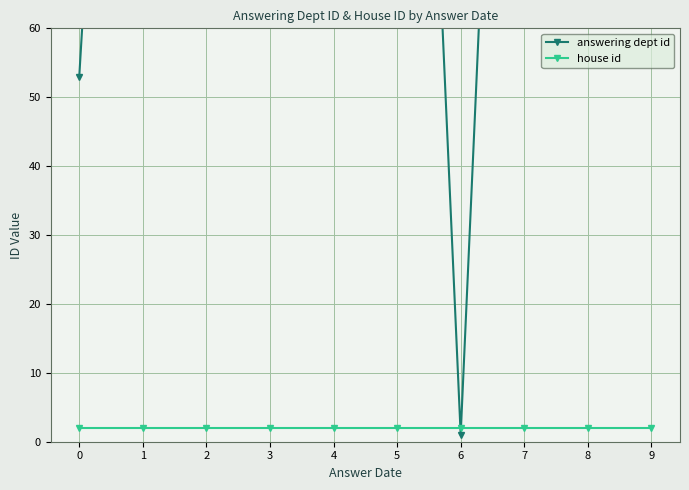

Rank the series by their maximum value, from lowest to highest.

house id, answering dept id